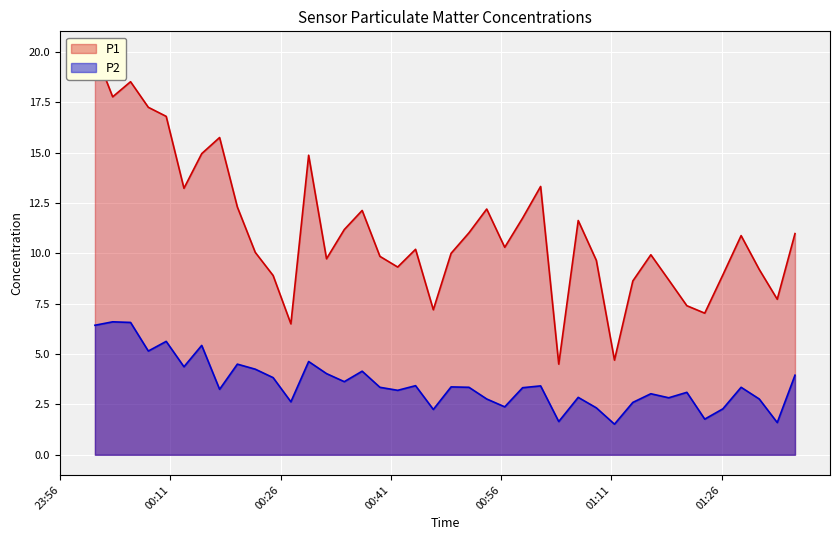

What is the minimum value for P2?

1.5